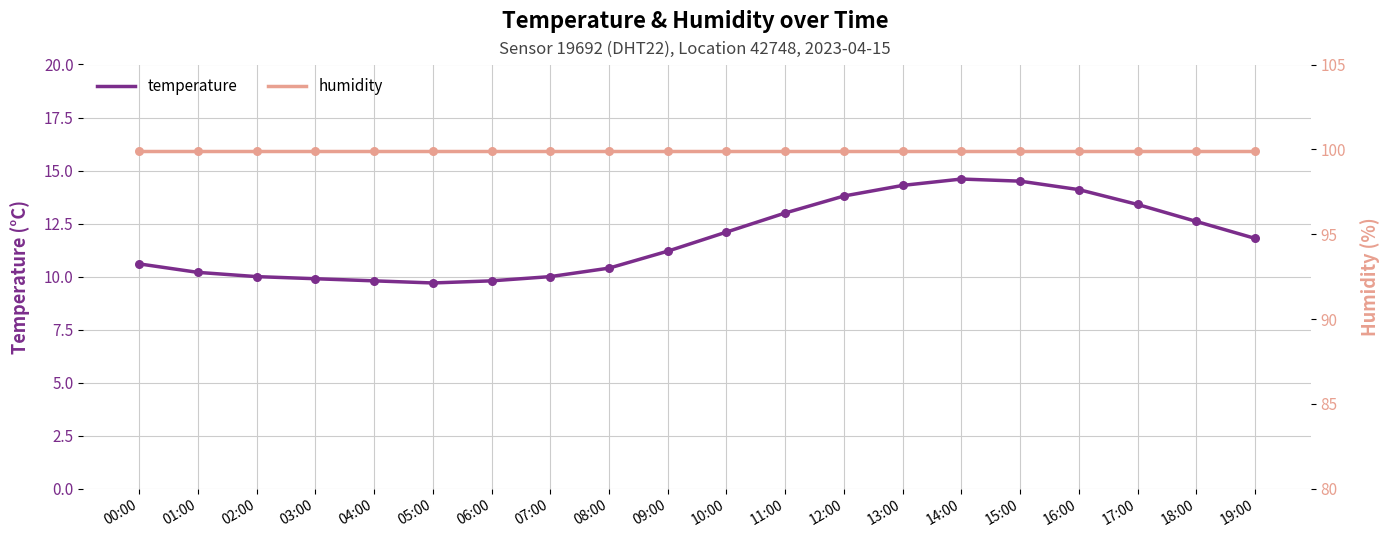

At how many categories does at least one series exceed 9?

20